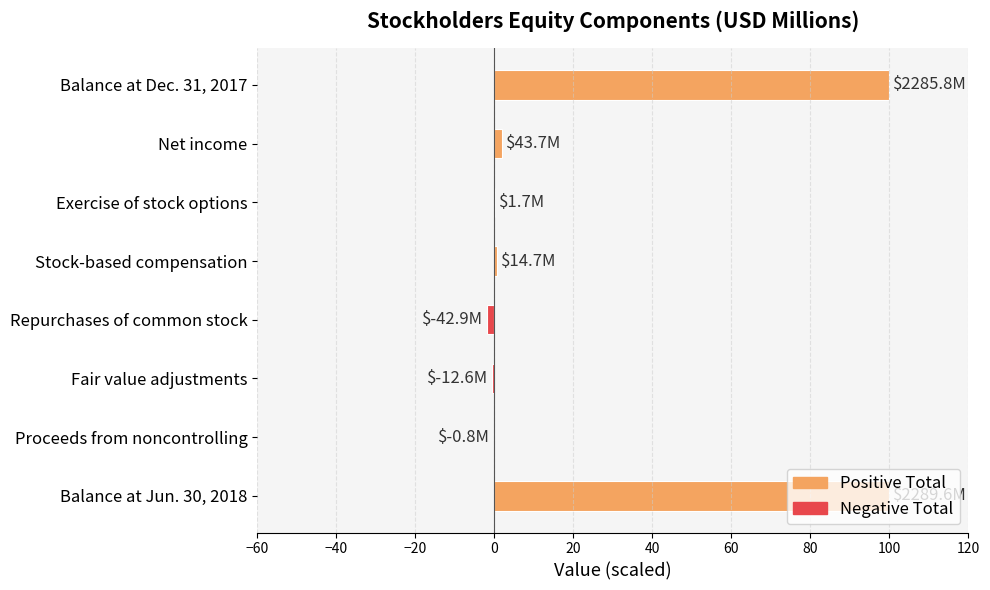

What is the greatest value displayed?

100.0